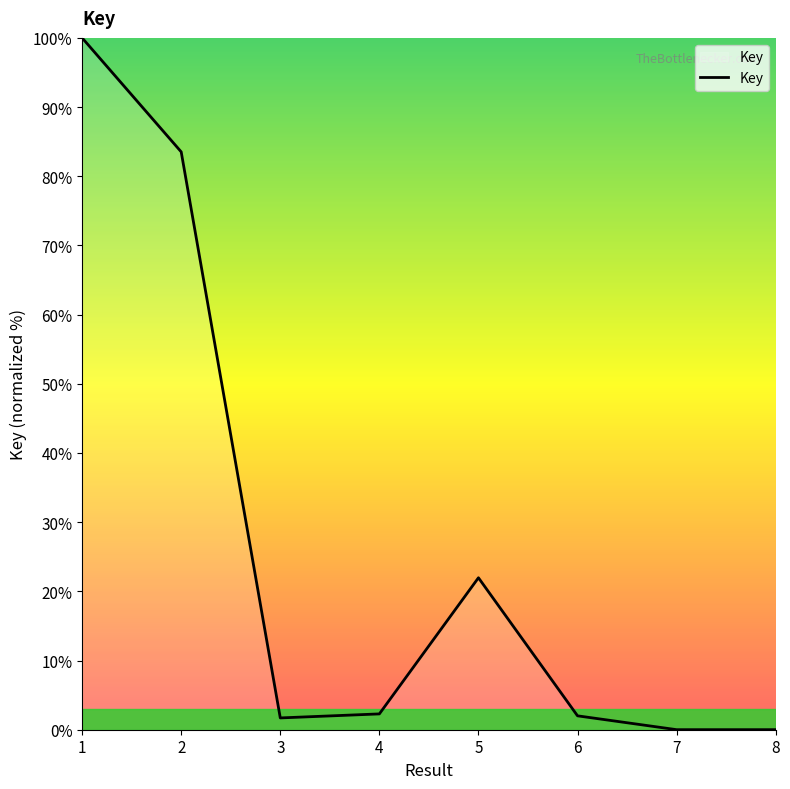

How many series are shown in this chart?

1